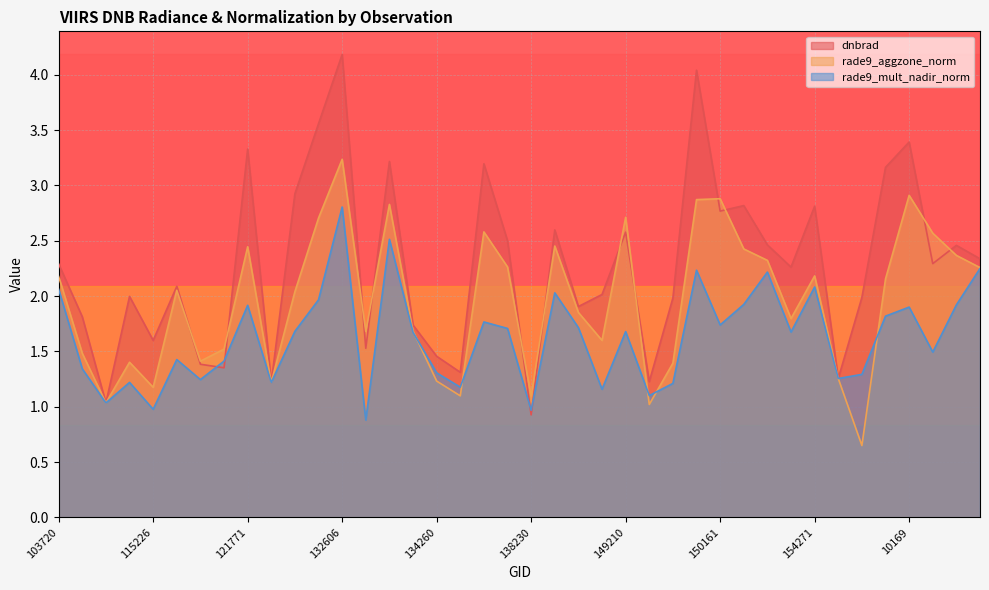

Where do rade9_mult_nadir_norm and rade9_aggzone_norm first cross each other?

134076 and 134260